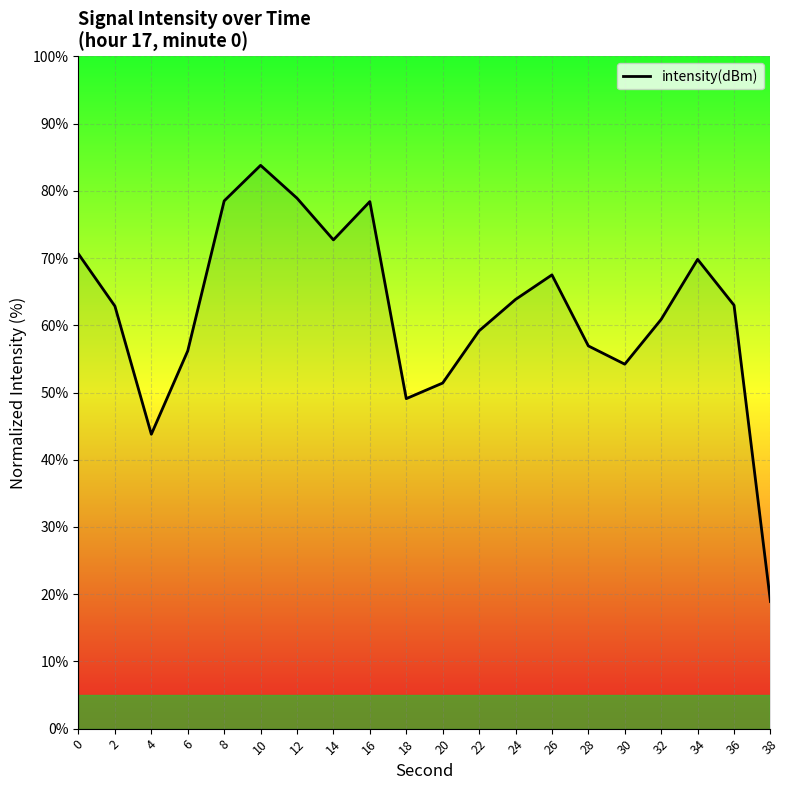

What is the change in value from 0 to 8?

+7.9